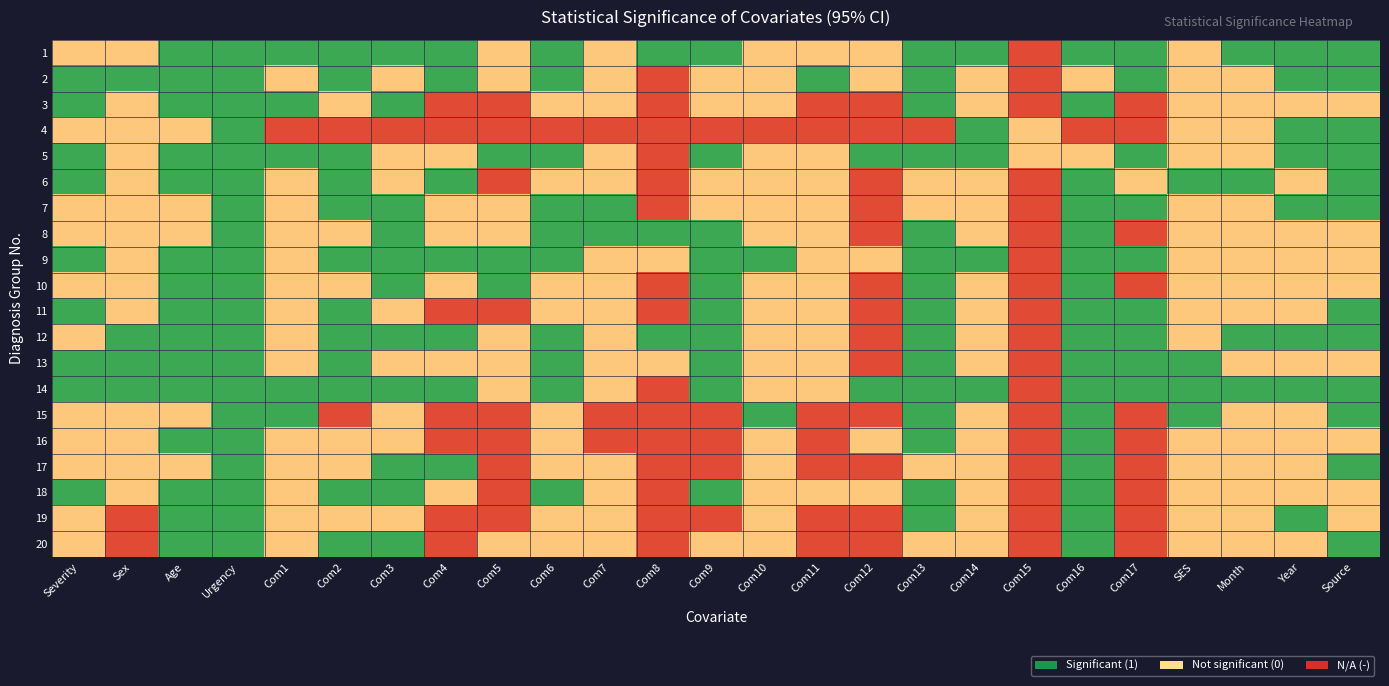

Reading left to right, what are all the values shown in this chart?

1: Severity=0.5	Sex=0.5	Age=0.9	Urgency=0.9	Com1=0.9	Com2=0.9	Com3=0.9	Com4=0.9	Com5=0.5	Com6=0.9	Com7=0.5	Com8=0.9	Com9=0.9	Com10=0.5	Com11=0.5	Com12=0.5	Com13=0.9	Com14=0.9	Com15=0.1	Com16=0.9	Com17=0.9	SES=0.5	Month=0.9	Year=0.9	Source=0.9
2: Severity=0.9	Sex=0.9	Age=0.9	Urgency=0.9	Com1=0.5	Com2=0.9	Com3=0.5	Com4=0.9	Com5=0.5	Com6=0.9	Com7=0.5	Com8=0.1	Com9=0.5	Com10=0.5	Com11=0.9	Com12=0.5	Com13=0.9	Com14=0.5	Com15=0.1	Com16=0.5	Com17=0.9	SES=0.5	Month=0.5	Year=0.9	Source=0.9
3: Severity=0.9	Sex=0.5	Age=0.9	Urgency=0.9	Com1=0.9	Com2=0.5	Com3=0.9	Com4=0.1	Com5=0.1	Com6=0.5	Com7=0.5	Com8=0.1	Com9=0.5	Com10=0.5	Com11=0.1	Com12=0.1	Com13=0.9	Com14=0.5	Com15=0.1	Com16=0.9	Com17=0.1	SES=0.5	Month=0.5	Year=0.5	Source=0.5
4: Severity=0.5	Sex=0.5	Age=0.5	Urgency=0.9	Com1=0.1	Com2=0.1	Com3=0.1	Com4=0.1	Com5=0.1	Com6=0.1	Com7=0.1	Com8=0.1	Com9=0.1	Com10=0.1	Com11=0.1	Com12=0.1	Com13=0.1	Com14=0.9	Com15=0.5	Com16=0.1	Com17=0.1	SES=0.5	Month=0.5	Year=0.9	Source=0.9
5: Severity=0.9	Sex=0.5	Age=0.9	Urgency=0.9	Com1=0.9	Com2=0.9	Com3=0.5	Com4=0.5	Com5=0.9	Com6=0.9	Com7=0.5	Com8=0.1	Com9=0.9	Com10=0.5	Com11=0.5	Com12=0.9	Com13=0.9	Com14=0.9	Com15=0.5	Com16=0.5	Com17=0.9	SES=0.5	Month=0.5	Year=0.9	Source=0.9
6: Severity=0.9	Sex=0.5	Age=0.9	Urgency=0.9	Com1=0.5	Com2=0.9	Com3=0.5	Com4=0.9	Com5=0.1	Com6=0.5	Com7=0.5	Com8=0.1	Com9=0.5	Com10=0.5	Com11=0.5	Com12=0.1	Com13=0.5	Com14=0.5	Com15=0.1	Com16=0.9	Com17=0.5	SES=0.9	Month=0.9	Year=0.5	Source=0.9
7: Severity=0.5	Sex=0.5	Age=0.5	Urgency=0.9	Com1=0.5	Com2=0.9	Com3=0.9	Com4=0.5	Com5=0.5	Com6=0.9	Com7=0.9	Com8=0.1	Com9=0.5	Com10=0.5	Com11=0.5	Com12=0.1	Com13=0.5	Com14=0.5	Com15=0.1	Com16=0.9	Com17=0.9	SES=0.5	Month=0.5	Year=0.9	Source=0.9
8: Severity=0.5	Sex=0.5	Age=0.5	Urgency=0.9	Com1=0.5	Com2=0.5	Com3=0.9	Com4=0.5	Com5=0.5	Com6=0.9	Com7=0.9	Com8=0.9	Com9=0.9	Com10=0.5	Com11=0.5	Com12=0.1	Com13=0.9	Com14=0.5	Com15=0.1	Com16=0.9	Com17=0.1	SES=0.5	Month=0.5	Year=0.5	Source=0.5
9: Severity=0.9	Sex=0.5	Age=0.9	Urgency=0.9	Com1=0.5	Com2=0.9	Com3=0.9	Com4=0.9	Com5=0.9	Com6=0.9	Com7=0.5	Com8=0.5	Com9=0.9	Com10=0.9	Com11=0.5	Com12=0.5	Com13=0.9	Com14=0.9	Com15=0.1	Com16=0.9	Com17=0.9	SES=0.5	Month=0.5	Year=0.5	Source=0.5
10: Severity=0.5	Sex=0.5	Age=0.9	Urgency=0.9	Com1=0.5	Com2=0.5	Com3=0.9	Com4=0.5	Com5=0.9	Com6=0.5	Com7=0.5	Com8=0.1	Com9=0.9	Com10=0.5	Com11=0.5	Com12=0.1	Com13=0.9	Com14=0.5	Com15=0.1	Com16=0.9	Com17=0.1	SES=0.5	Month=0.5	Year=0.5	Source=0.5
11: Severity=0.9	Sex=0.5	Age=0.9	Urgency=0.9	Com1=0.5	Com2=0.9	Com3=0.5	Com4=0.1	Com5=0.1	Com6=0.5	Com7=0.5	Com8=0.1	Com9=0.9	Com10=0.5	Com11=0.5	Com12=0.1	Com13=0.9	Com14=0.5	Com15=0.1	Com16=0.9	Com17=0.9	SES=0.5	Month=0.5	Year=0.5	Source=0.9
12: Severity=0.5	Sex=0.9	Age=0.9	Urgency=0.9	Com1=0.5	Com2=0.9	Com3=0.9	Com4=0.9	Com5=0.5	Com6=0.9	Com7=0.5	Com8=0.9	Com9=0.9	Com10=0.5	Com11=0.5	Com12=0.1	Com13=0.9	Com14=0.5	Com15=0.1	Com16=0.9	Com17=0.9	SES=0.5	Month=0.9	Year=0.9	Source=0.9
13: Severity=0.9	Sex=0.9	Age=0.9	Urgency=0.9	Com1=0.5	Com2=0.9	Com3=0.5	Com4=0.5	Com5=0.5	Com6=0.9	Com7=0.5	Com8=0.5	Com9=0.9	Com10=0.5	Com11=0.5	Com12=0.1	Com13=0.9	Com14=0.5	Com15=0.1	Com16=0.9	Com17=0.9	SES=0.9	Month=0.5	Year=0.5	Source=0.5
14: Severity=0.9	Sex=0.9	Age=0.9	Urgency=0.9	Com1=0.9	Com2=0.9	Com3=0.9	Com4=0.9	Com5=0.5	Com6=0.9	Com7=0.5	Com8=0.1	Com9=0.9	Com10=0.5	Com11=0.5	Com12=0.9	Com13=0.9	Com14=0.9	Com15=0.1	Com16=0.9	Com17=0.9	SES=0.9	Month=0.9	Year=0.9	Source=0.9
15: Severity=0.5	Sex=0.5	Age=0.5	Urgency=0.9	Com1=0.9	Com2=0.1	Com3=0.5	Com4=0.1	Com5=0.1	Com6=0.5	Com7=0.1	Com8=0.1	Com9=0.1	Com10=0.9	Com11=0.1	Com12=0.1	Com13=0.9	Com14=0.5	Com15=0.1	Com16=0.9	Com17=0.1	SES=0.9	Month=0.5	Year=0.5	Source=0.9
16: Severity=0.5	Sex=0.5	Age=0.9	Urgency=0.9	Com1=0.5	Com2=0.5	Com3=0.5	Com4=0.1	Com5=0.1	Com6=0.5	Com7=0.1	Com8=0.1	Com9=0.1	Com10=0.5	Com11=0.1	Com12=0.5	Com13=0.9	Com14=0.5	Com15=0.1	Com16=0.9	Com17=0.1	SES=0.5	Month=0.5	Year=0.5	Source=0.5
17: Severity=0.5	Sex=0.5	Age=0.5	Urgency=0.9	Com1=0.5	Com2=0.5	Com3=0.9	Com4=0.9	Com5=0.1	Com6=0.5	Com7=0.5	Com8=0.1	Com9=0.1	Com10=0.5	Com11=0.1	Com12=0.1	Com13=0.5	Com14=0.5	Com15=0.1	Com16=0.9	Com17=0.1	SES=0.5	Month=0.5	Year=0.5	Source=0.9
18: Severity=0.9	Sex=0.5	Age=0.9	Urgency=0.9	Com1=0.5	Com2=0.9	Com3=0.9	Com4=0.5	Com5=0.1	Com6=0.9	Com7=0.5	Com8=0.1	Com9=0.9	Com10=0.5	Com11=0.5	Com12=0.5	Com13=0.9	Com14=0.5	Com15=0.1	Com16=0.9	Com17=0.1	SES=0.5	Month=0.5	Year=0.5	Source=0.5
19: Severity=0.5	Sex=0.1	Age=0.9	Urgency=0.9	Com1=0.5	Com2=0.5	Com3=0.5	Com4=0.1	Com5=0.1	Com6=0.5	Com7=0.5	Com8=0.1	Com9=0.1	Com10=0.5	Com11=0.1	Com12=0.1	Com13=0.9	Com14=0.5	Com15=0.1	Com16=0.9	Com17=0.1	SES=0.5	Month=0.5	Year=0.9	Source=0.5
20: Severity=0.5	Sex=0.1	Age=0.9	Urgency=0.9	Com1=0.5	Com2=0.9	Com3=0.9	Com4=0.1	Com5=0.5	Com6=0.5	Com7=0.5	Com8=0.1	Com9=0.5	Com10=0.5	Com11=0.1	Com12=0.1	Com13=0.5	Com14=0.5	Com15=0.1	Com16=0.9	Com17=0.1	SES=0.5	Month=0.5	Year=0.5	Source=0.9